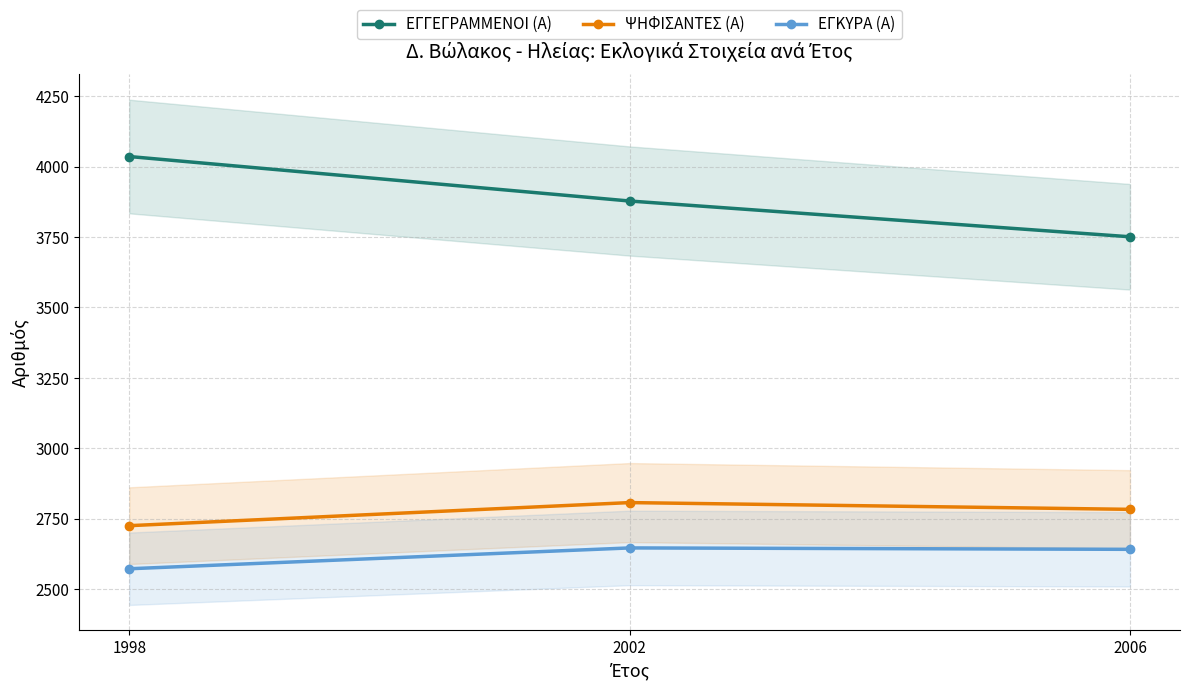

Between 2002 and 1998, which is larger?

1998